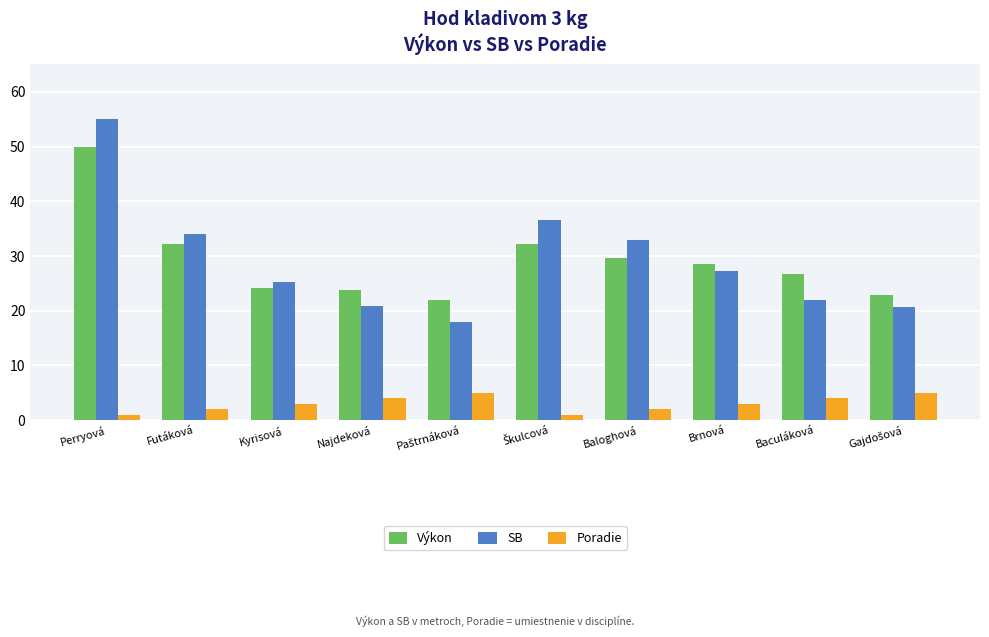

What is the value of the Výkon bar at the 9th from the left?

26.7